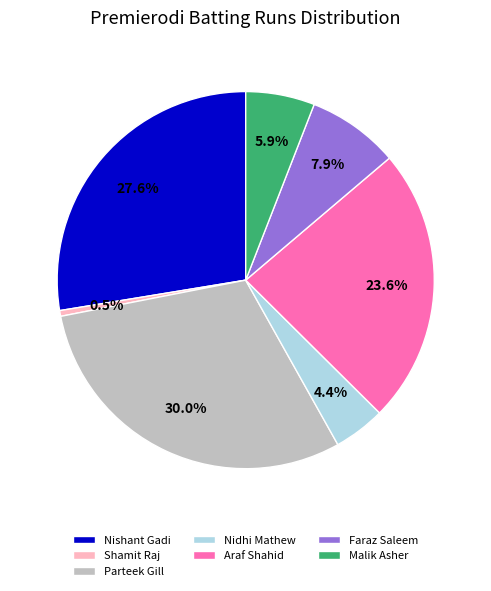

To the nearest percent, what is the average slice percentage?

14%